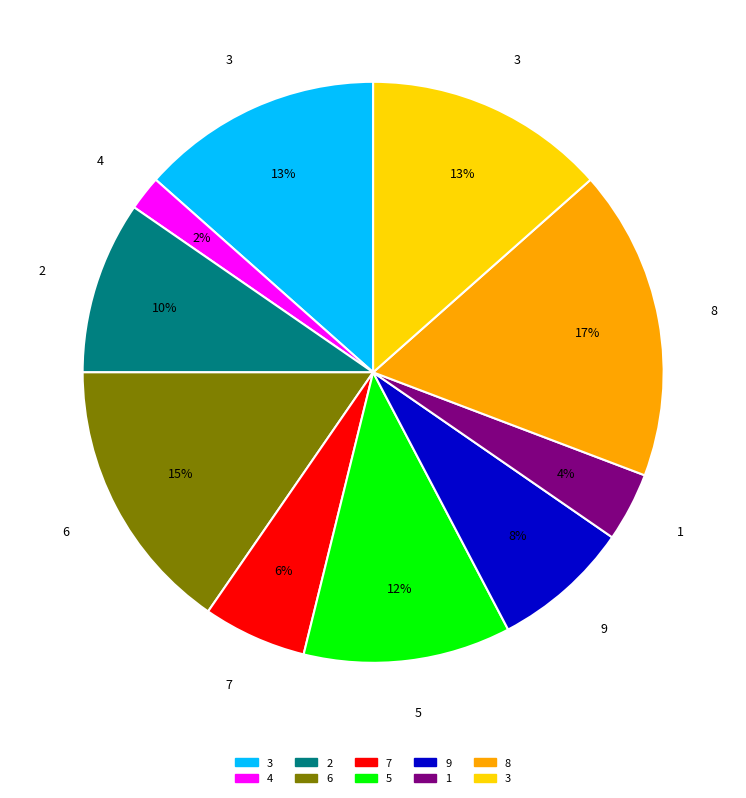

To the nearest percent, what is the average slice percentage?

10%